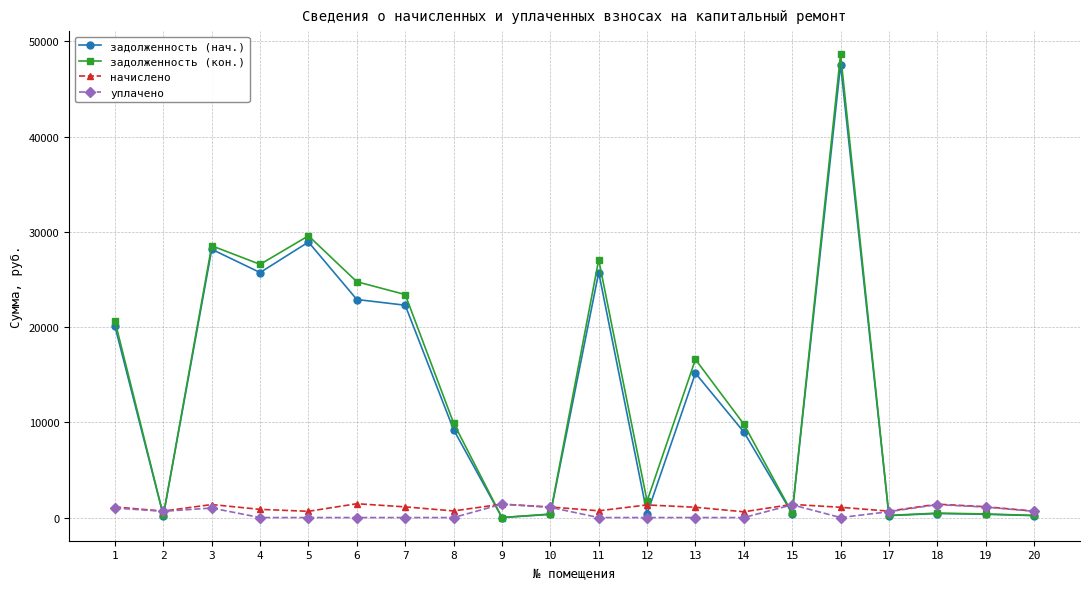

What is the maximum value for задолженность (нач.)?

47572.7